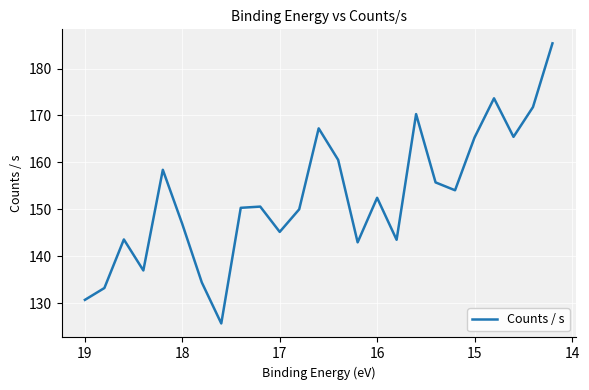

What is the smallest value displayed?

125.6